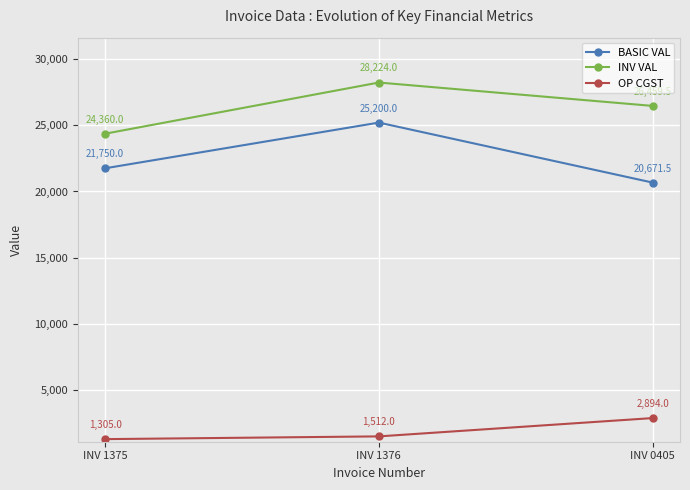

Rank the categories by INV VAL value from highest to lowest.

INV 1376, INV 0405, INV 1375